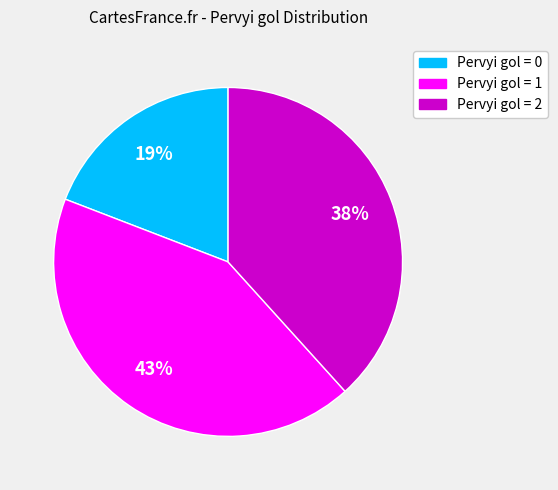

To the nearest percent, what portion does Pervyi gol = 0 represent?

19%